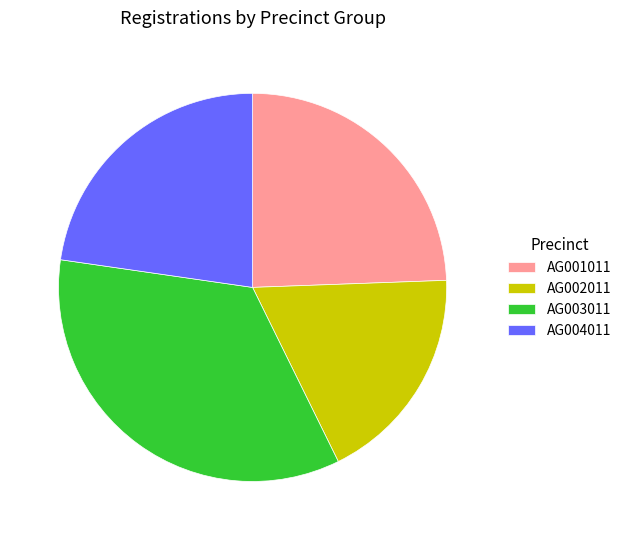

The AG002011 slice represents 18% of the pie. True or false?

True